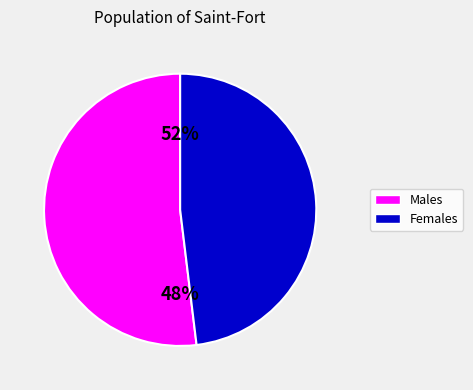

Is the sum of pct75 and pct35 greater than half?

No